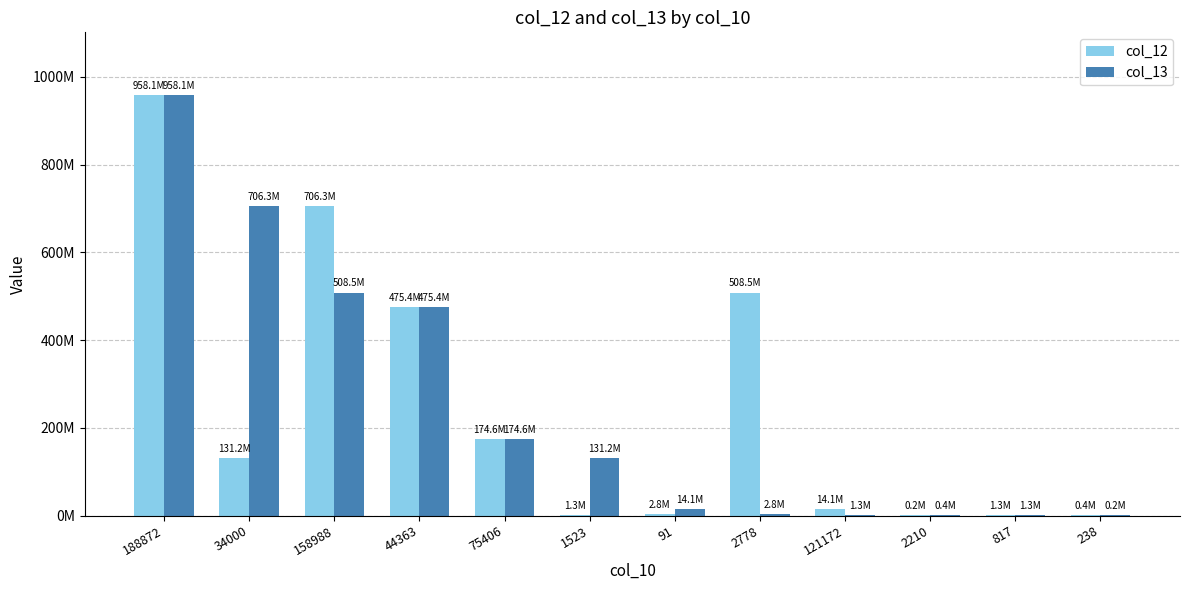

What position from the left is 75406?

5